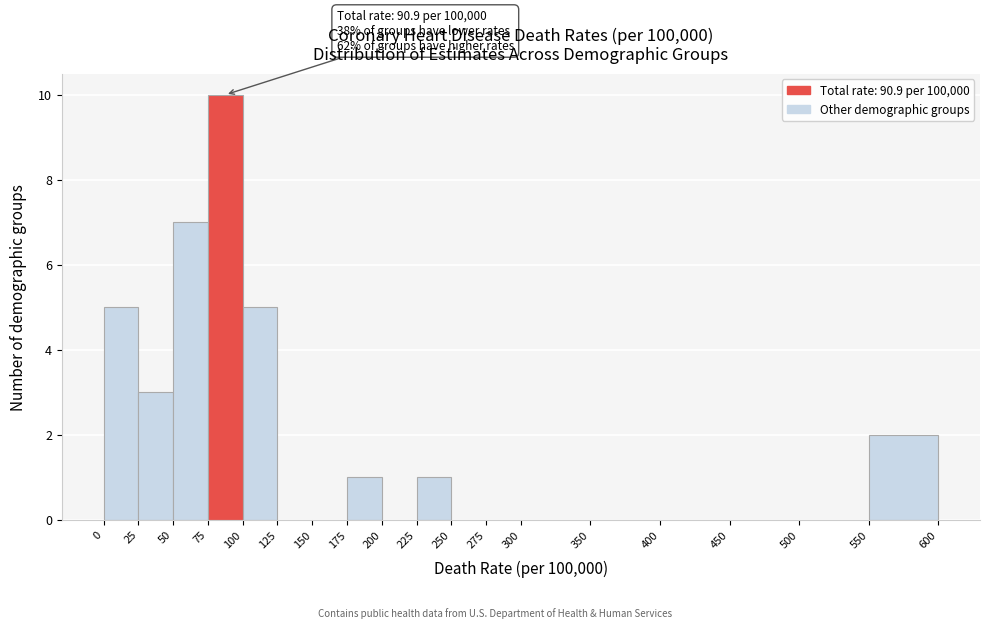

Over which range of the x-axis is the bar tallest?

75 to 100